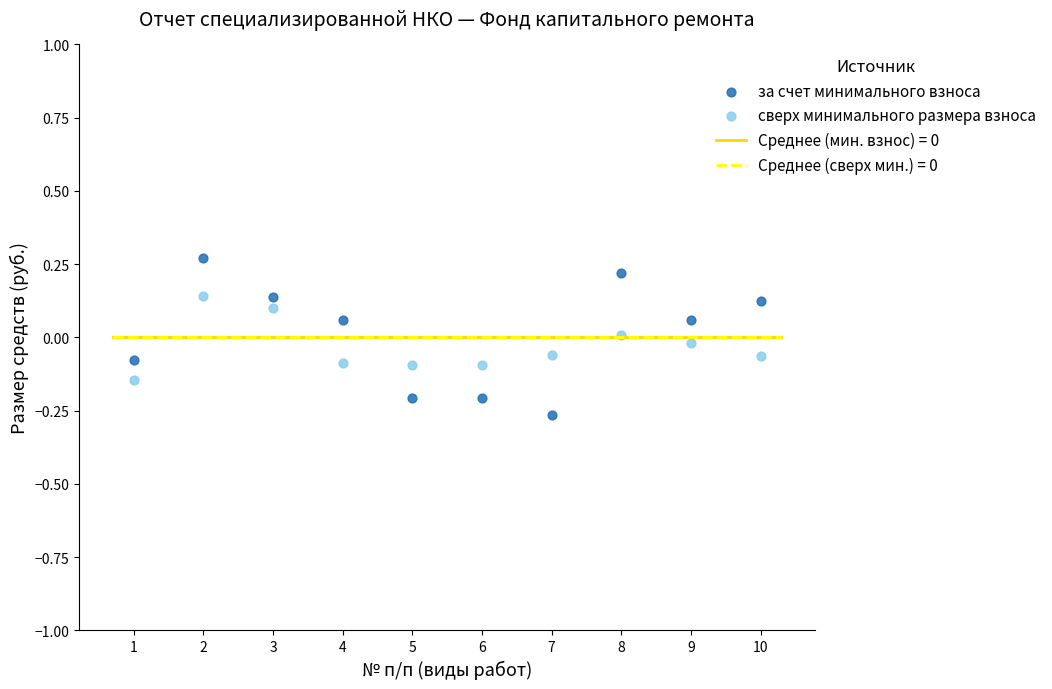

Across all data points, what is the range of X values (max minus min)?

9.0